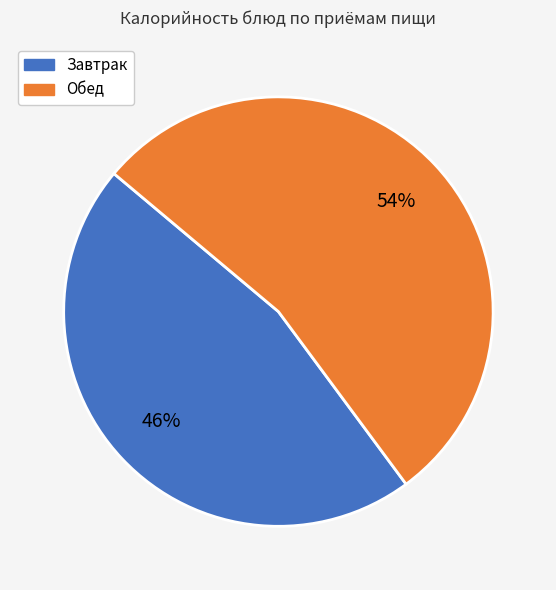

Count the number of slices in the pie.

2